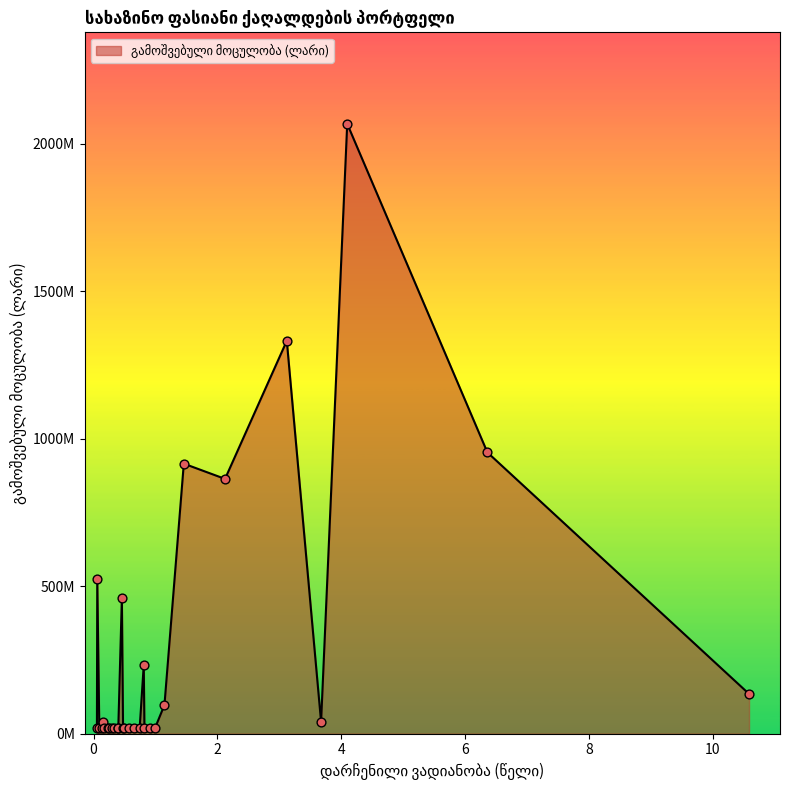

Is the value of გამოშვებული მოცულობა (ლარი) at GETC24A06411 greater than the value of დარჩენილი ვადიანობა (წელი) at GETD24307439?

Yes